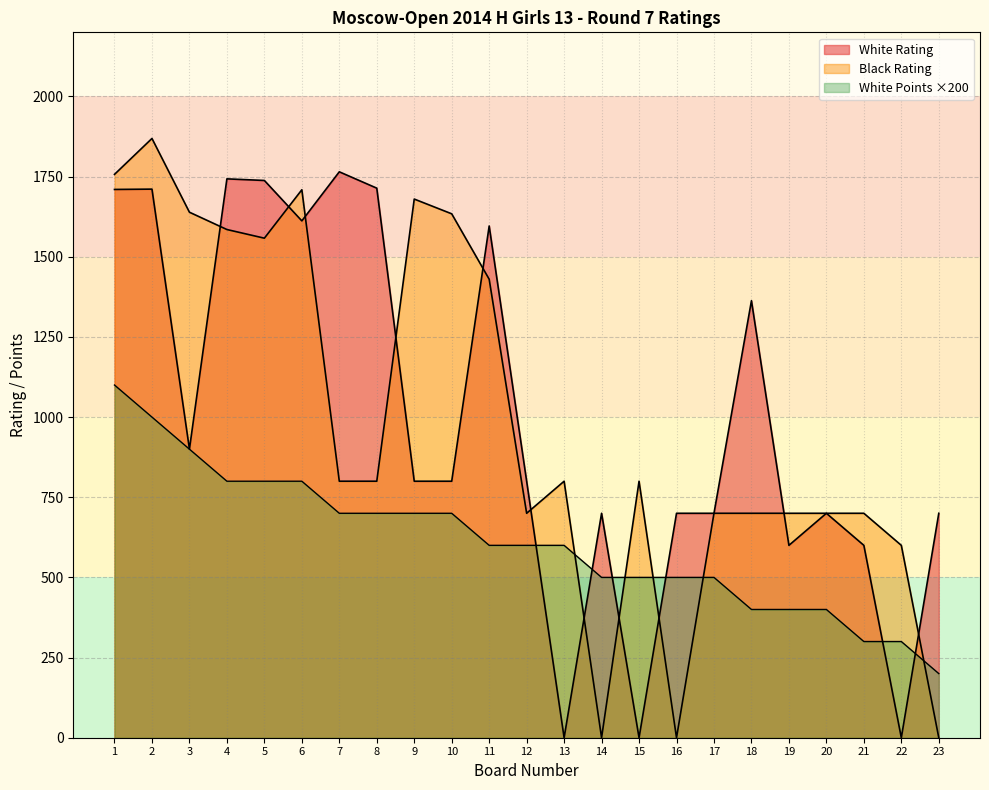

What are all the series names shown in the legend?

White Rating, Black Rating, White Points